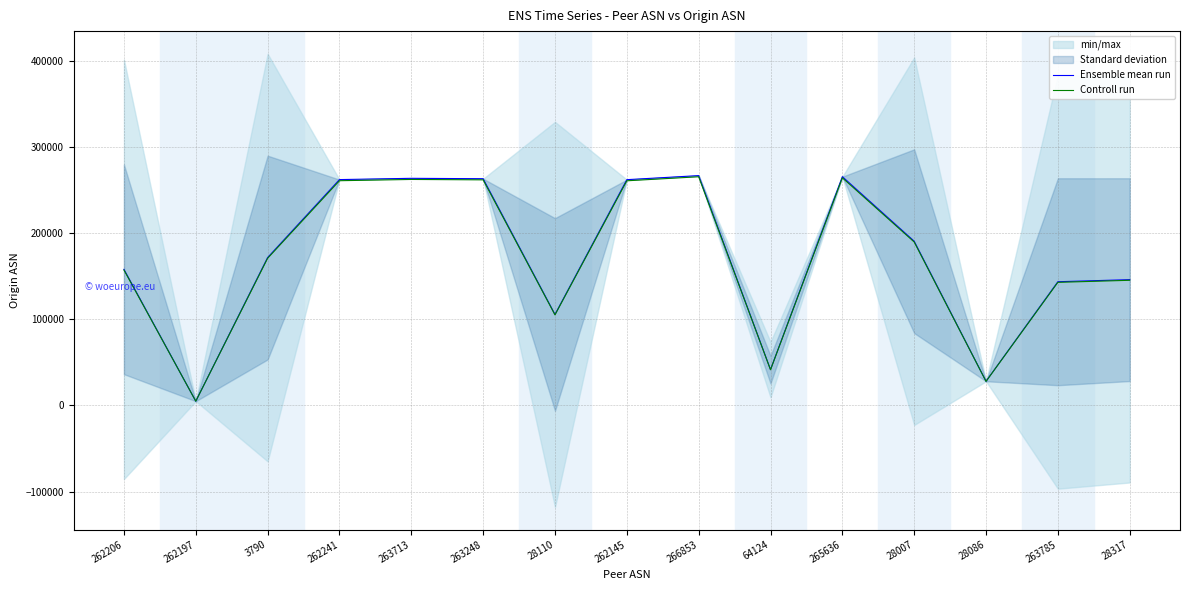

At which label is Controll run closest to 135238?

263785